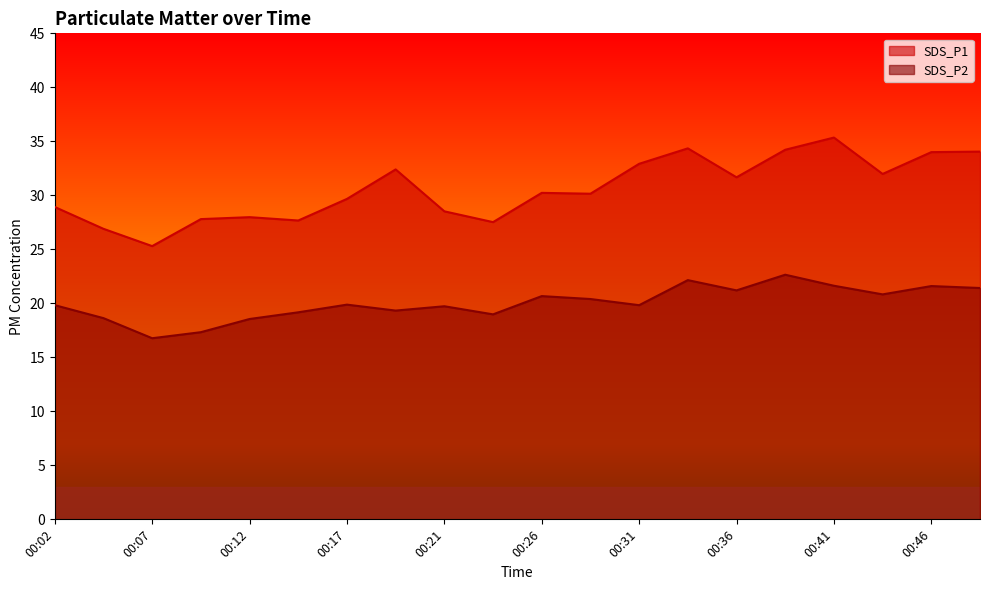

What is the value of the SDS_P2 point at the 16th from the left?

22.6